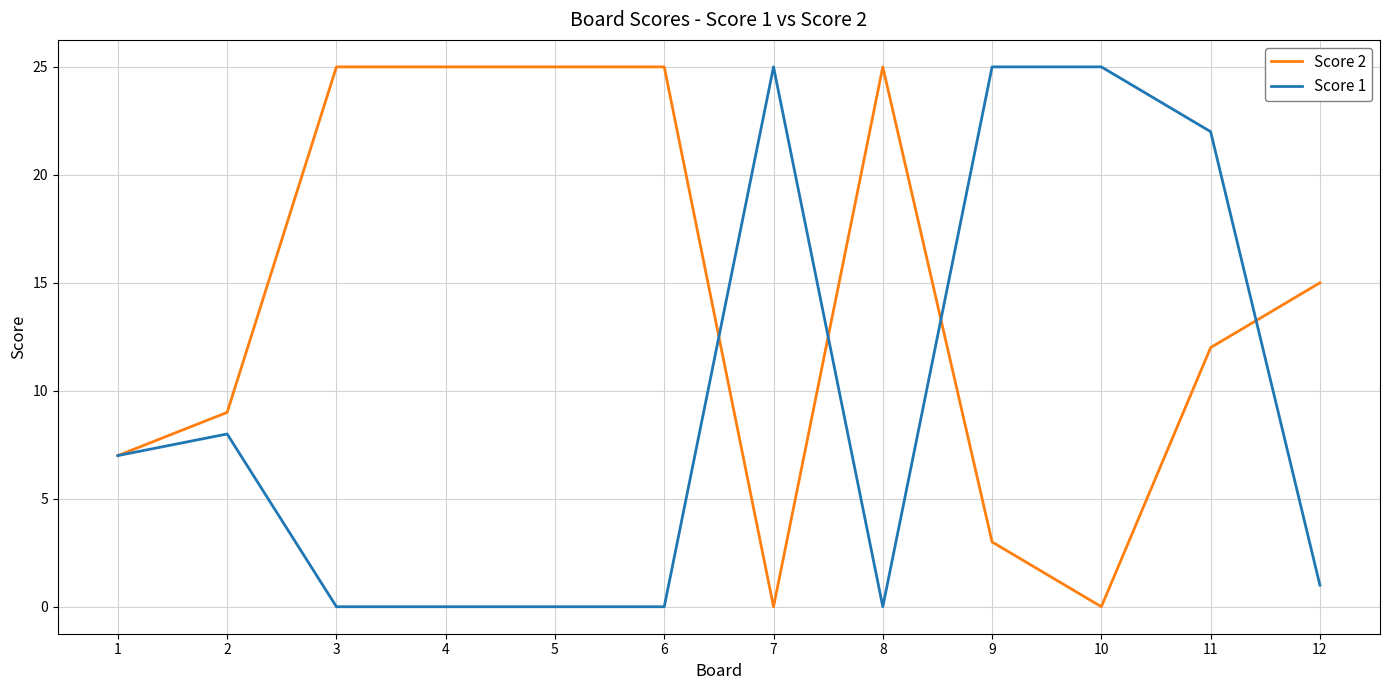

Reading left to right, what are all the values shown in this chart?

Score 2: 1=7	2=9	3=25	4=25	5=25	6=25	7=0	8=25	9=3	10=0	11=12	12=15
Score 1: 1=7	2=8	3=0	4=0	5=0	6=0	7=25	8=0	9=25	10=25	11=22	12=1